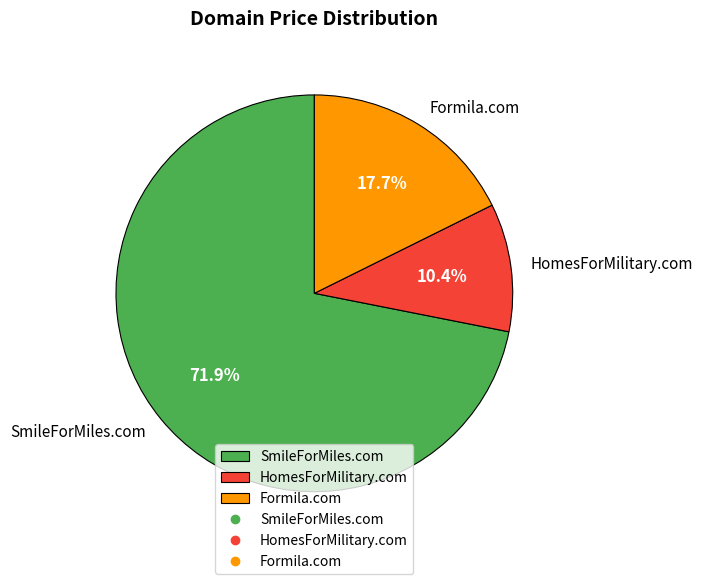

Count the number of slices in the pie.

3